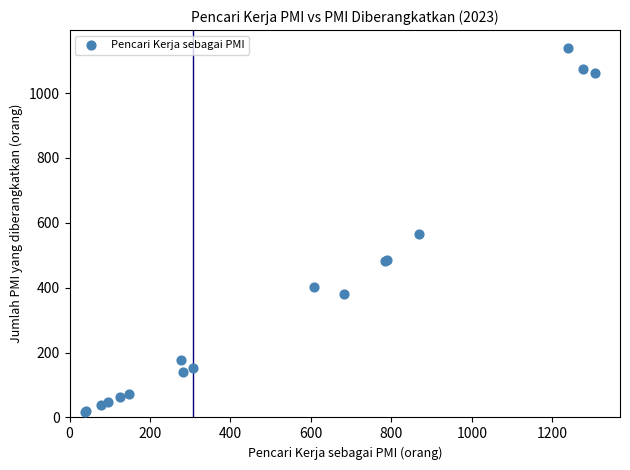

What Y value in the scatter plot is closest to 578?

566